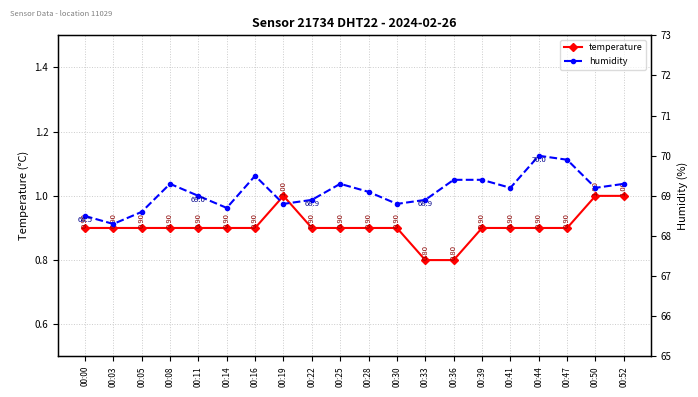

At which category is the sum across all series the highest?

00:44